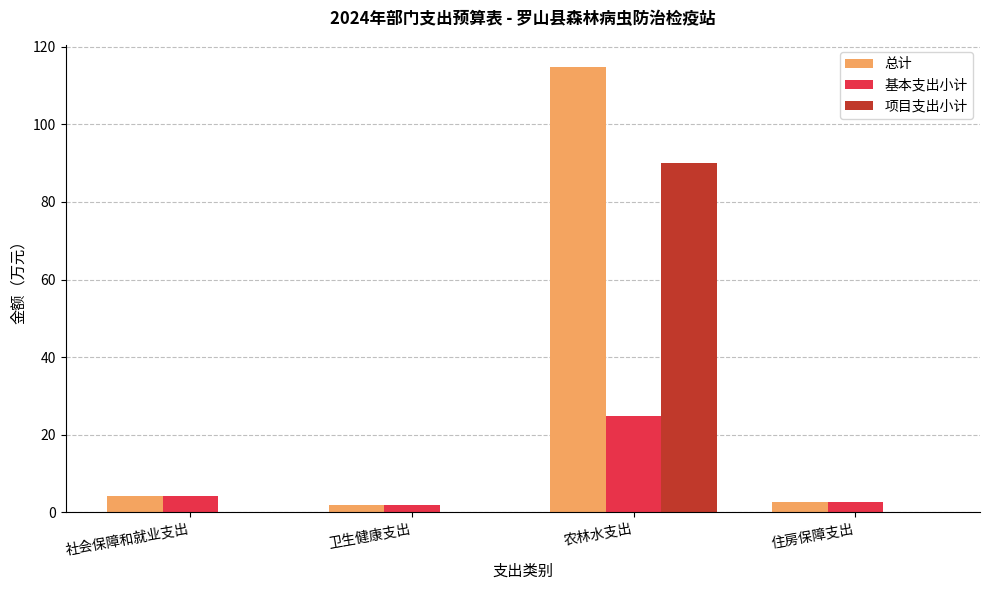

What are all the series names shown in the legend?

总计, 基本支出小计, 项目支出小计